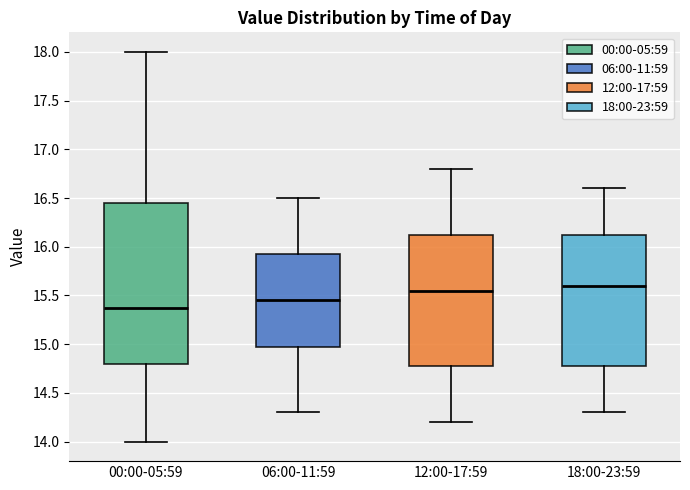

Which box's median line is the lowest?

00:00-05:59